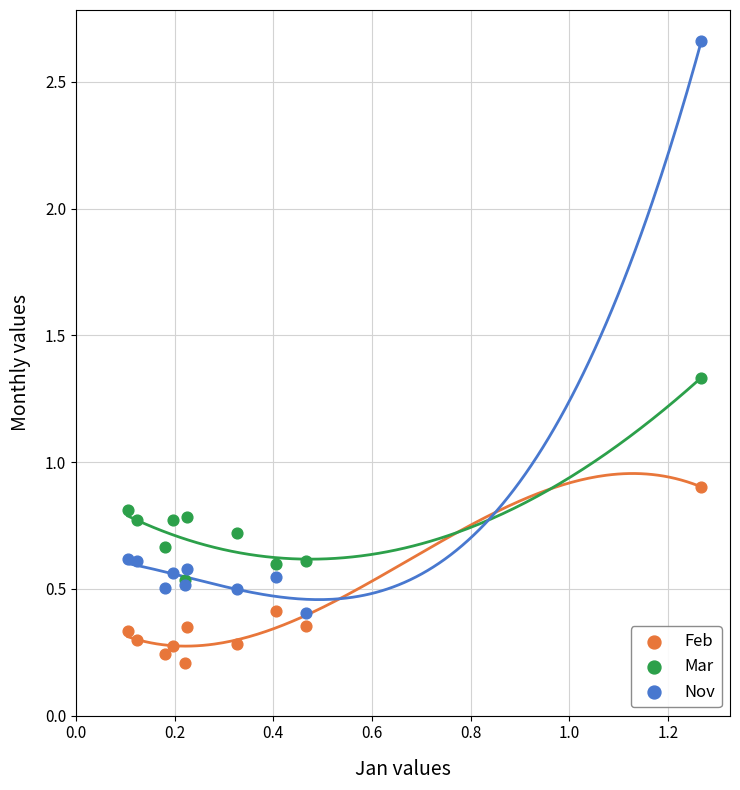

What are all the series names shown in the legend?

Feb, Mar, Nov